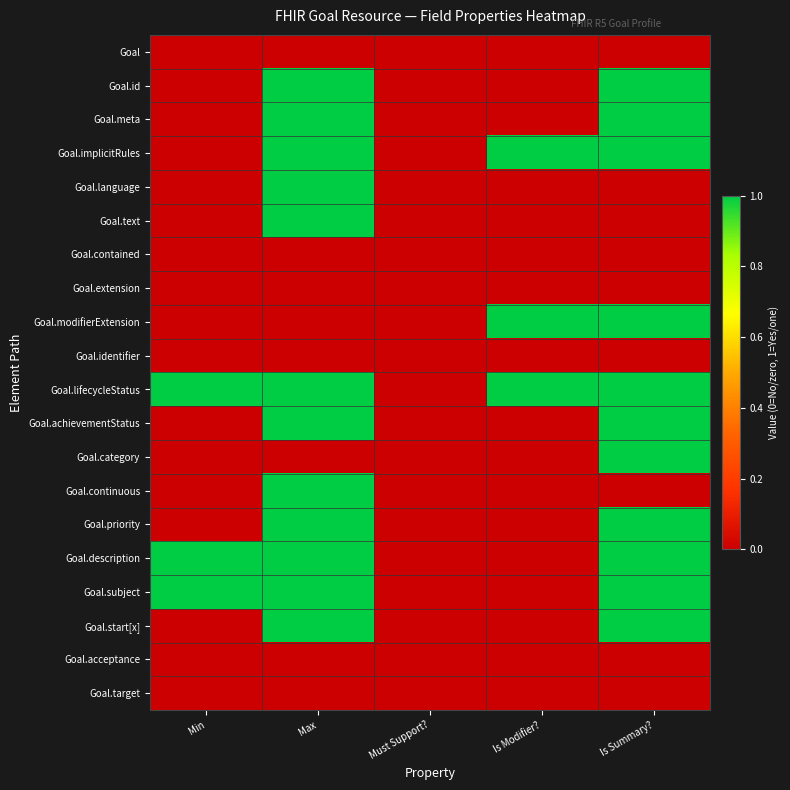

List the series in order of their peak value, lowest first.

Goal, Goal.contained, Goal.extension, Goal.identifier, Goal.acceptance, Goal.target, Goal.id, Goal.meta, Goal.implicitRules, Goal.language, Goal.text, Goal.modifierExtension, Goal.lifecycleStatus, Goal.achievementStatus, Goal.category, Goal.continuous, Goal.priority, Goal.description, Goal.subject, Goal.start[x]